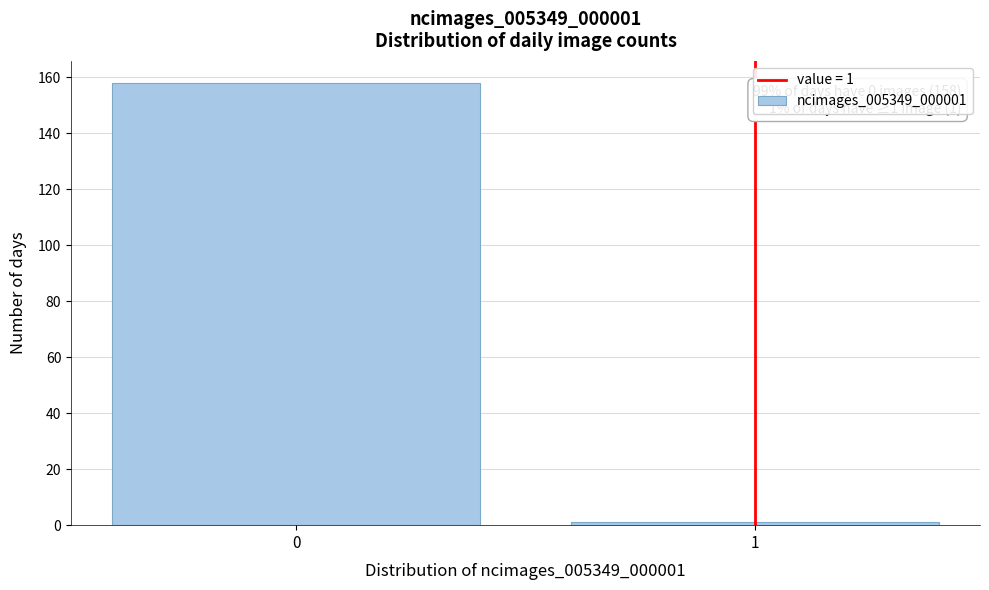

Reading right to left, transcribe all the data shown in this chart.

1=1	0=158